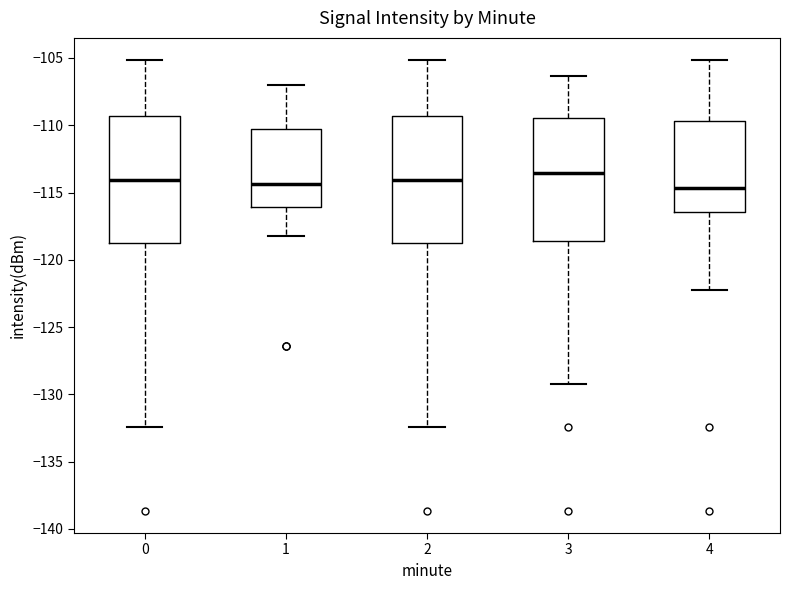

Reading left to right, transcribe this box plot: for each box, give where its median line is, the range the box spans, and where its two whiskers end, as read against the y-axis. The values are not printed on the chart, so give them approximately, as read against the axis.

0: median -114.0, box -118.5 to -109.5, whiskers -132.5 to -105.0
1: median -114.5, box -116.0 to -110.0, whiskers -118.0 to -107.0
2: median -114.0, box -118.5 to -109.5, whiskers -132.5 to -105.0
3: median -113.5, box -118.5 to -109.5, whiskers -129.0 to -106.5
4: median -114.5, box -116.5 to -109.5, whiskers -122.0 to -105.0